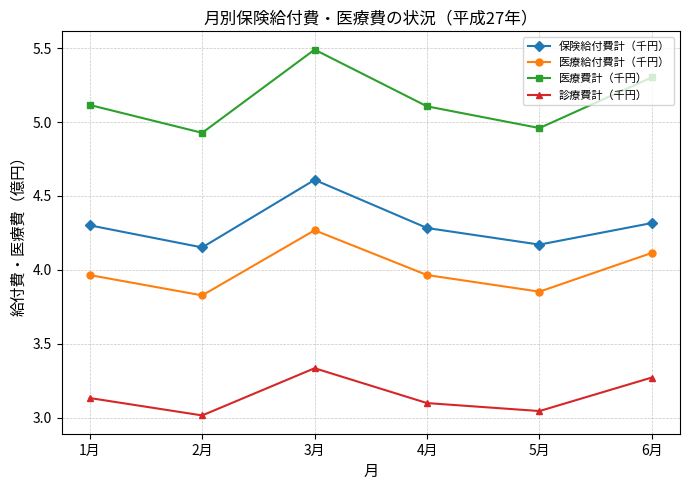

Rank the series by their maximum value, from lowest to highest.

診療費計（千円）, 医療給付費計（千円）, 保険給付費計（千円）, 医療費計（千円）